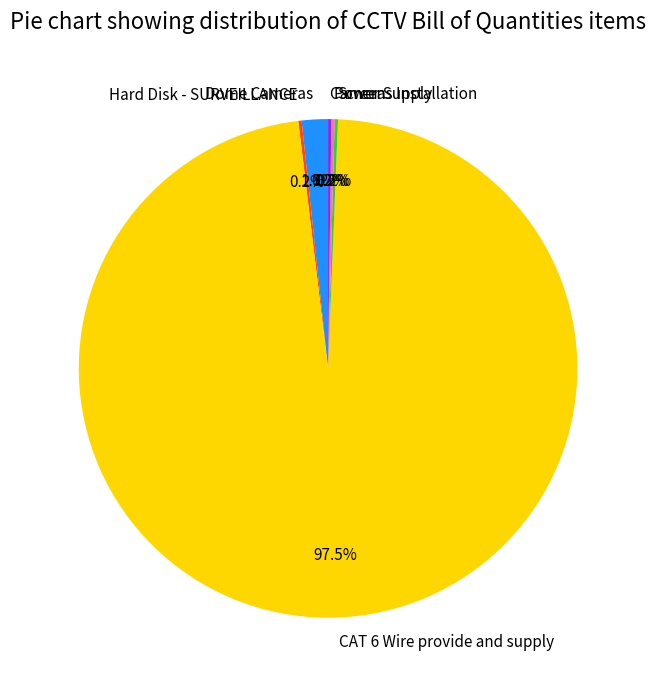

Which category accounts for the majority?

CAT 6 Wire provide and supply